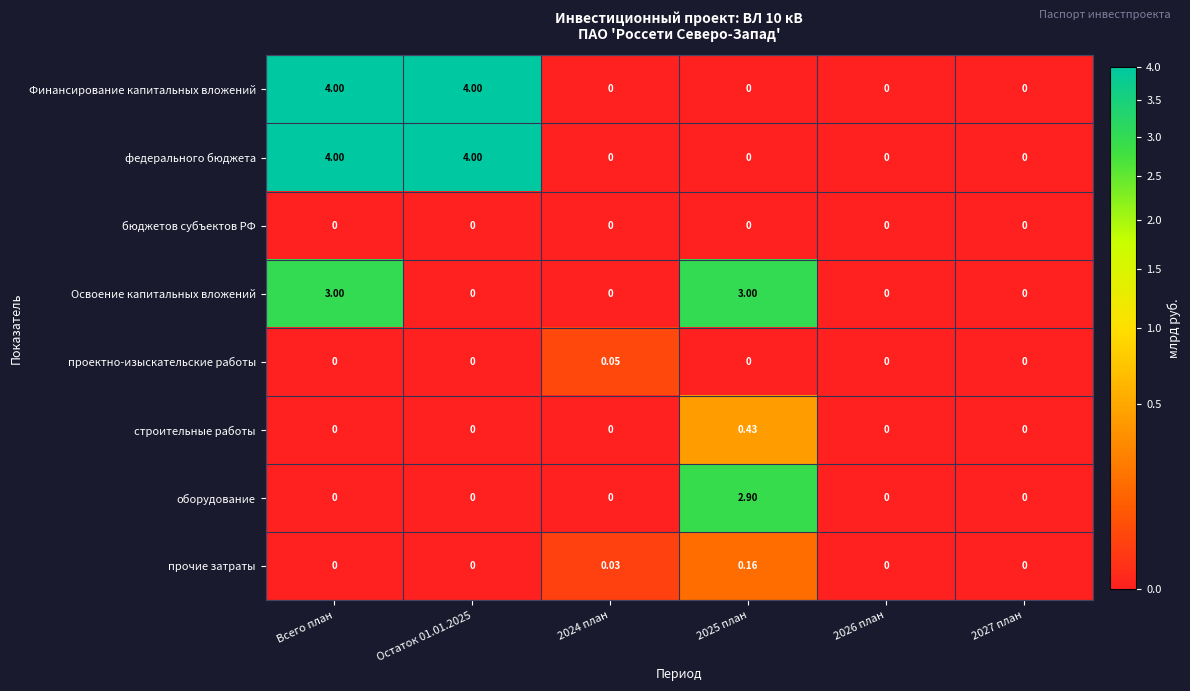

Between 2025 план and 2026 план, which series saw the biggest shift?

Освоение капитальных вложений